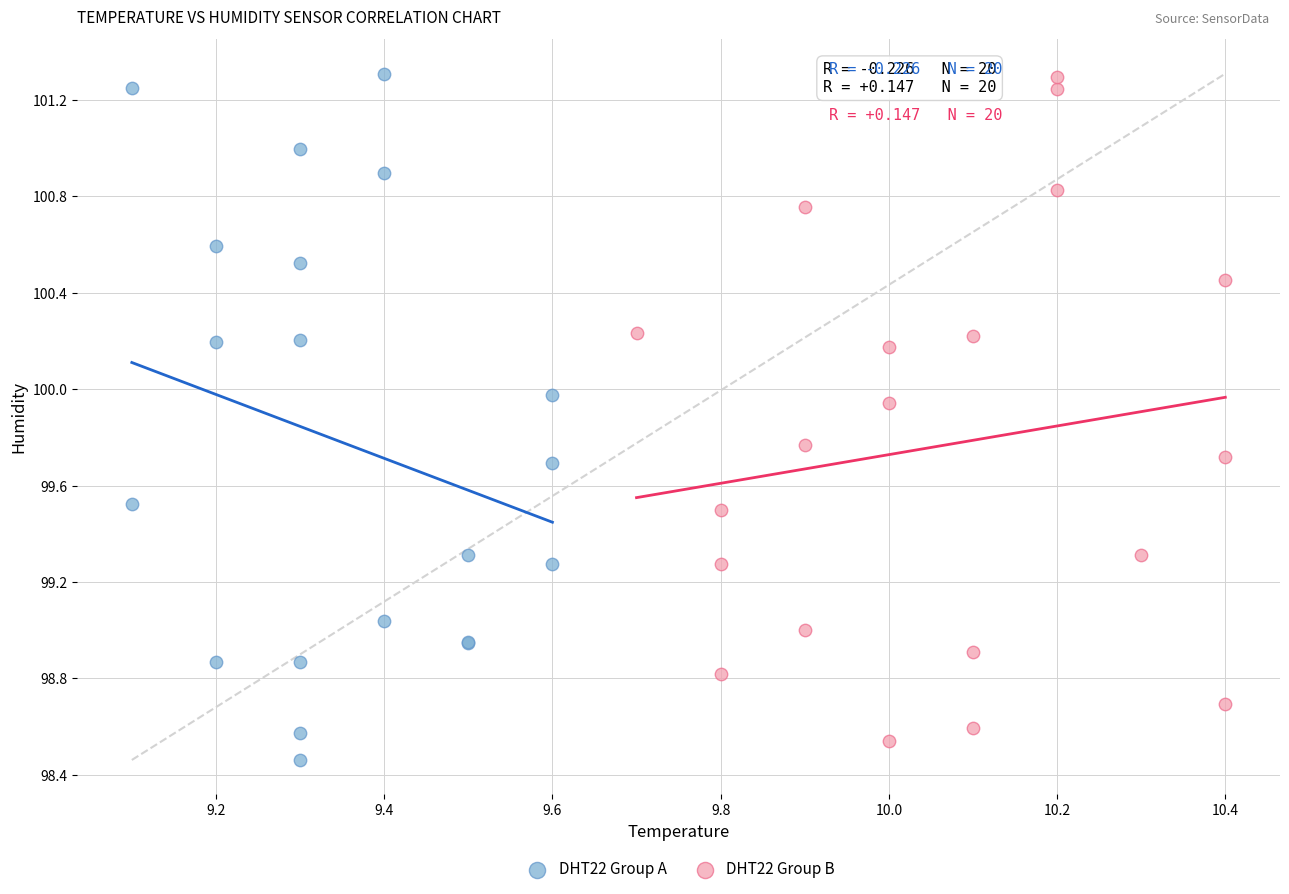

Which series has the largest Y range (max minus min)?

DHT22 Group A